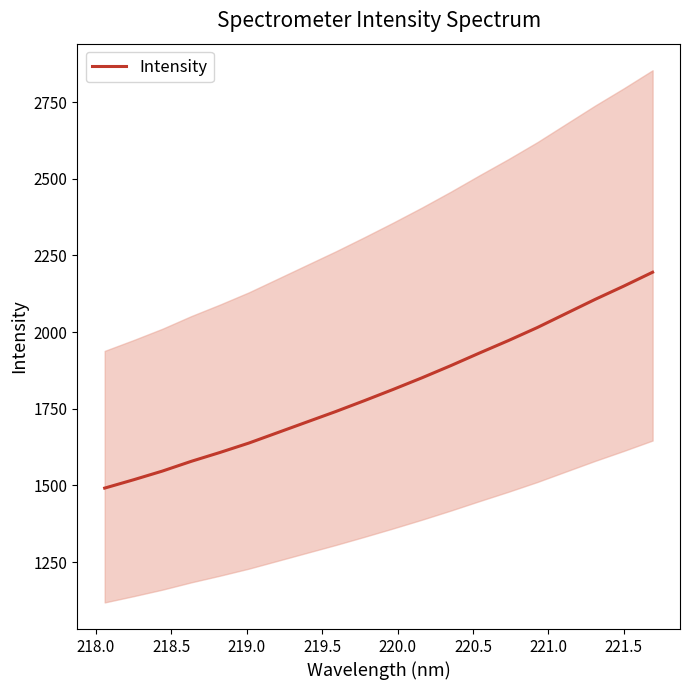

What is the minimum value for Intensity?

1491.2